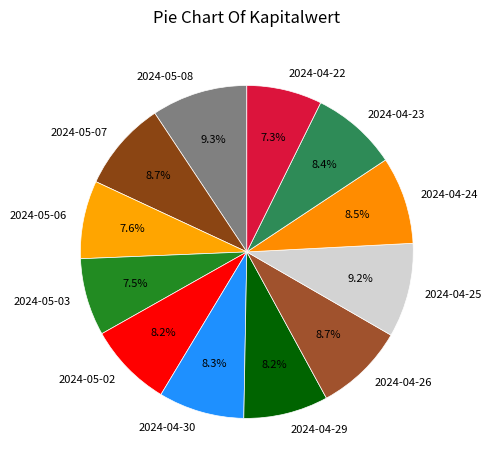

To the nearest percent, what portion does 2024-05-06 represent?

8%